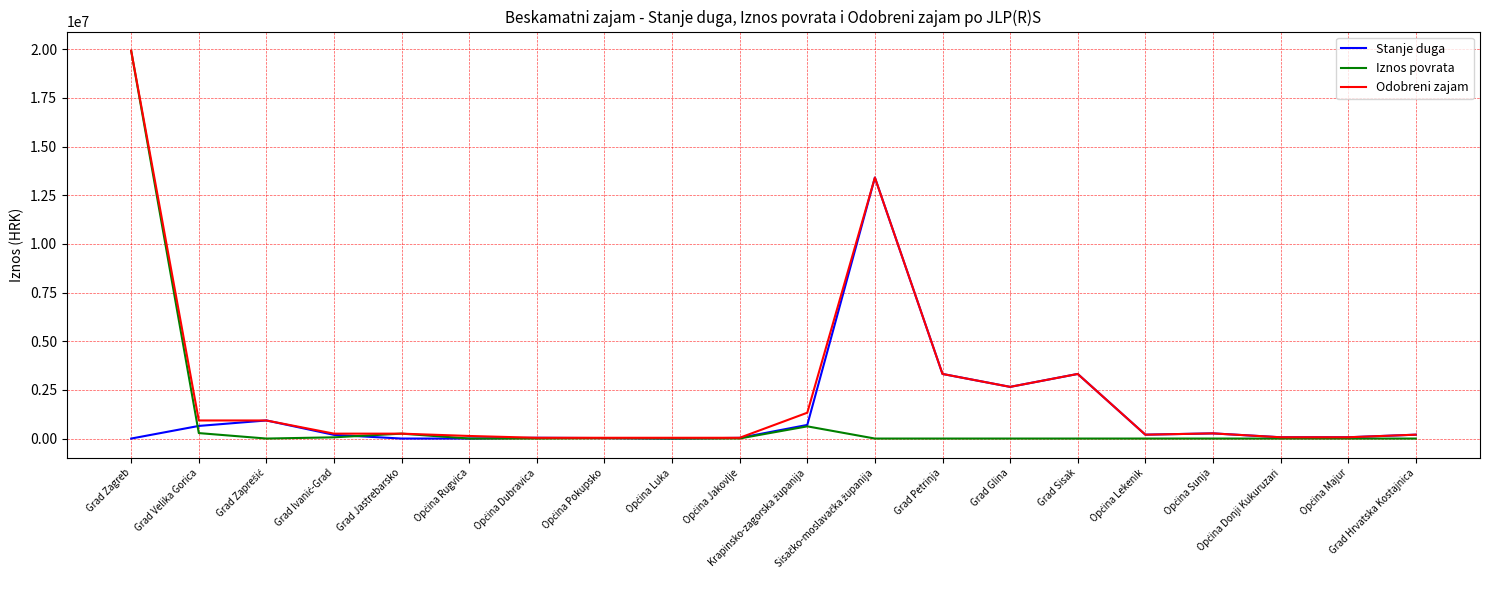

How many lines are shown in the chart?

3